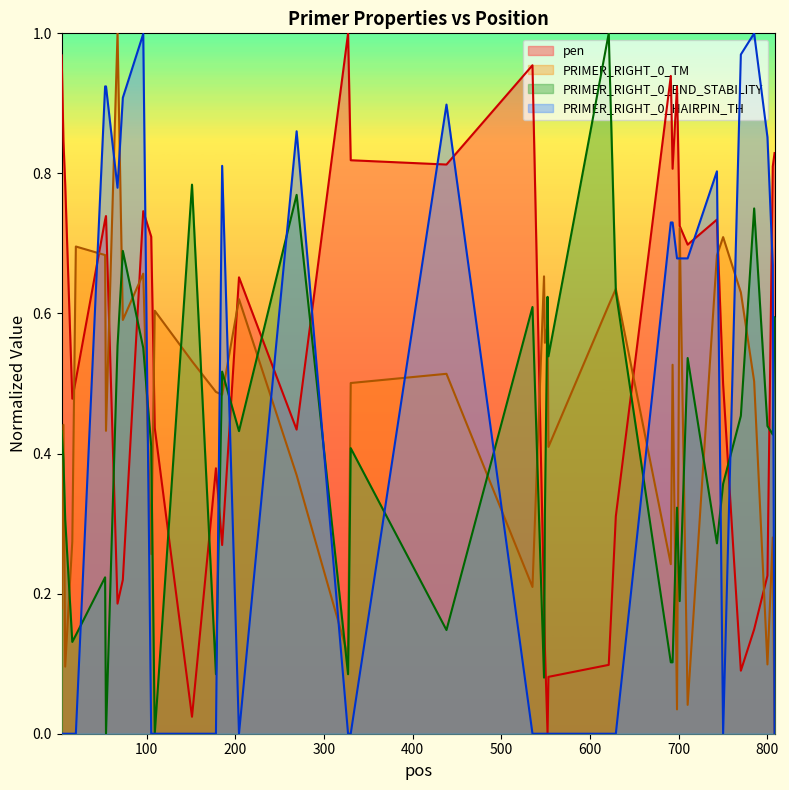

At 808, list the series in order from largest to smallest.

pen, PRIMER_RIGHT_0_END_STABILITY, PRIMER_RIGHT_0_TM, PRIMER_RIGHT_0_HAIRPIN_TH